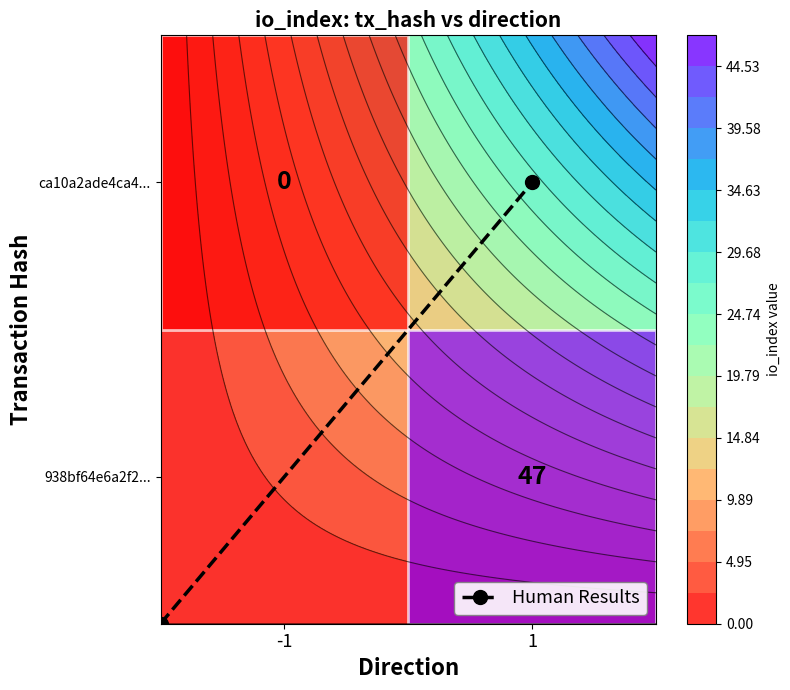

Which category has the highest value across all series?

1